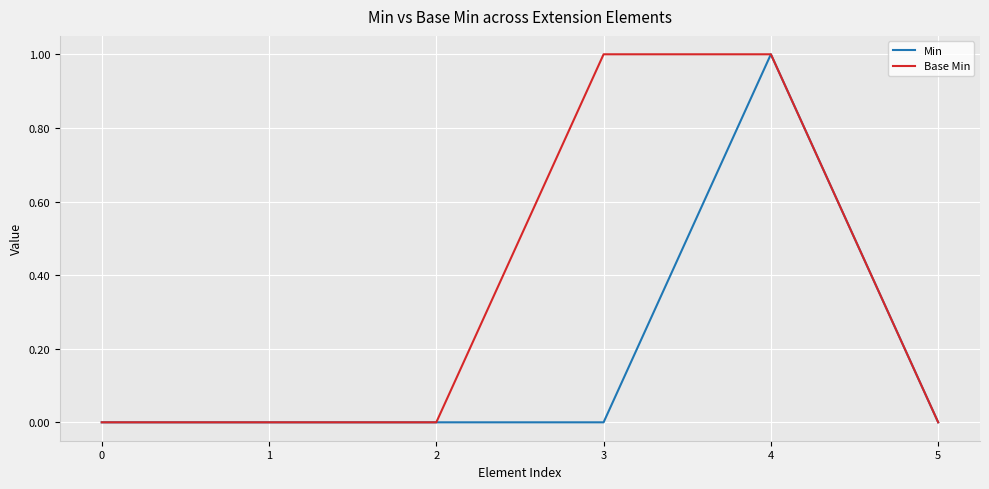

At 3, list the series in order from smallest to largest.

Min, Base Min